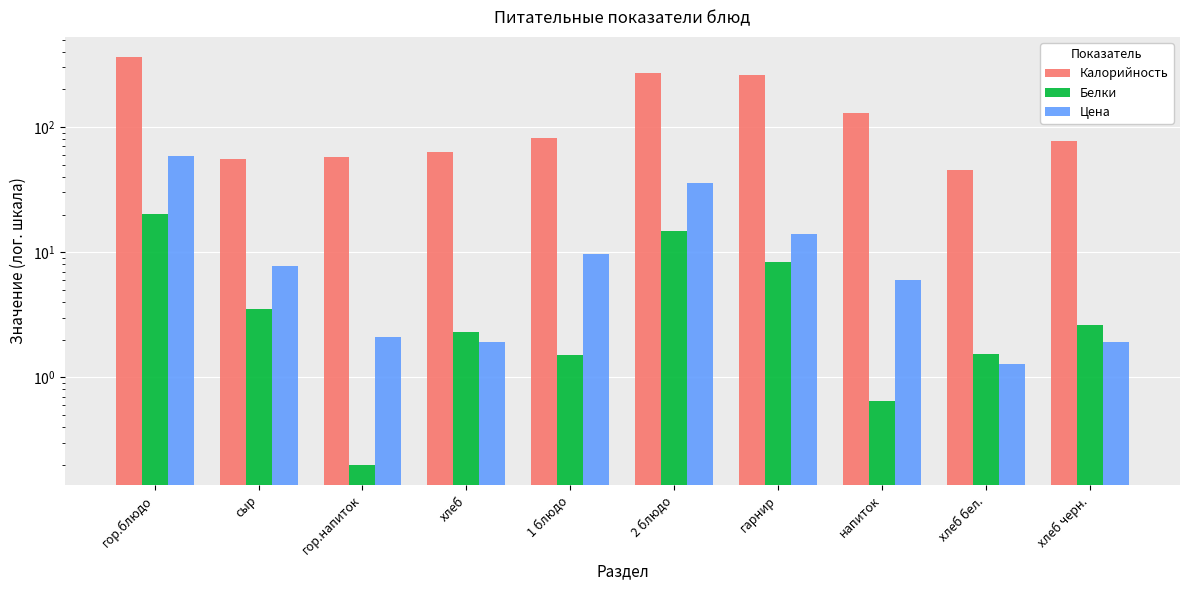

What is the total value across all series at напиток?

136.0